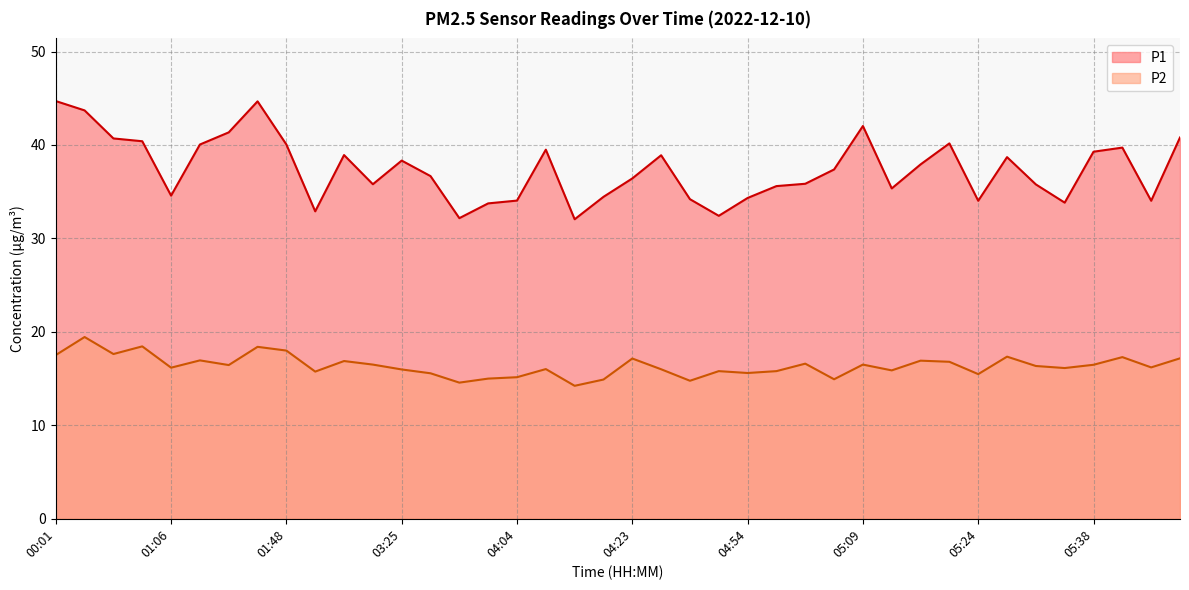

Rank the categories by P2 value from lowest to highest.

04:17, 03:55, 04:48, 04:20, 05:07, 03:58, 04:04, 05:24, 03:27, 04:54, 03:13, 04:52, 04:58, 05:12, 03:25, 04:29, 04:07, 05:32, 01:06, 05:47, 05:29, 01:19, 05:38, 03:20, 05:09, 05:04, 05:18, 03:16, 05:15, 01:10, 04:23, 05:49, 05:44, 05:26, 00:01, 00:08, 01:48, 01:22, 00:31, 00:04